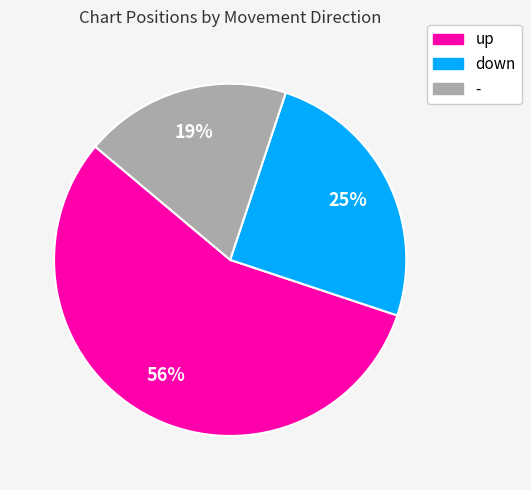

The - slice represents 19% of the pie. True or false?

True